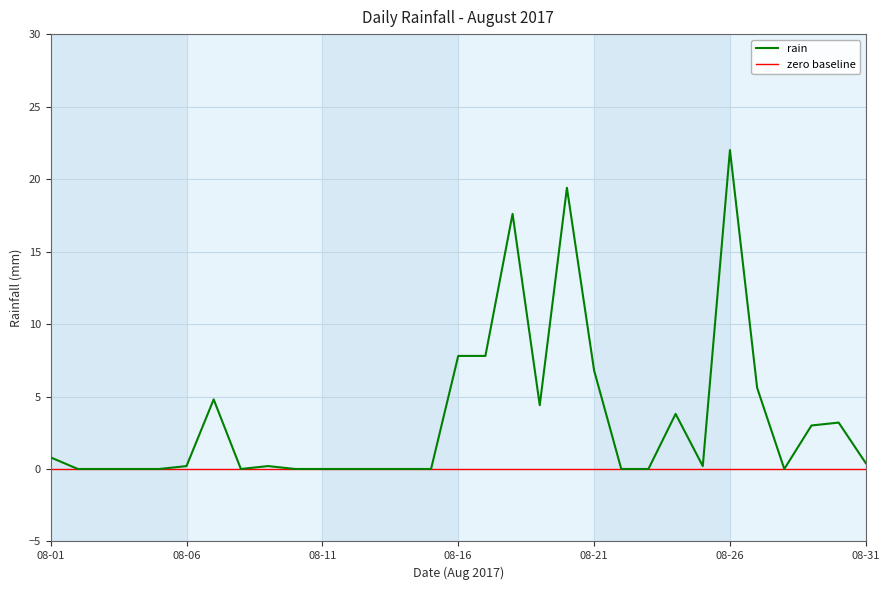

Reading left to right, transcribe all the data shown in this chart.

2017-08-01=0.8	2017-08-02=0.0	2017-08-03=0.0	2017-08-04=0.0	2017-08-05=0.0	2017-08-06=0.2	2017-08-07=4.8	2017-08-08=0.0	2017-08-09=0.2	2017-08-10=0.0	2017-08-11=0.0	2017-08-12=0.0	2017-08-13=0.0	2017-08-14=0.0	2017-08-15=0.0	2017-08-16=7.8	2017-08-17=7.8	2017-08-18=17.6	2017-08-19=4.4	2017-08-20=19.4	2017-08-21=6.8	2017-08-22=0.0	2017-08-23=0.0	2017-08-24=3.8	2017-08-25=0.2	2017-08-26=22.0	2017-08-27=5.6	2017-08-28=0.0	2017-08-29=3.0	2017-08-30=3.2	2017-08-31=0.4